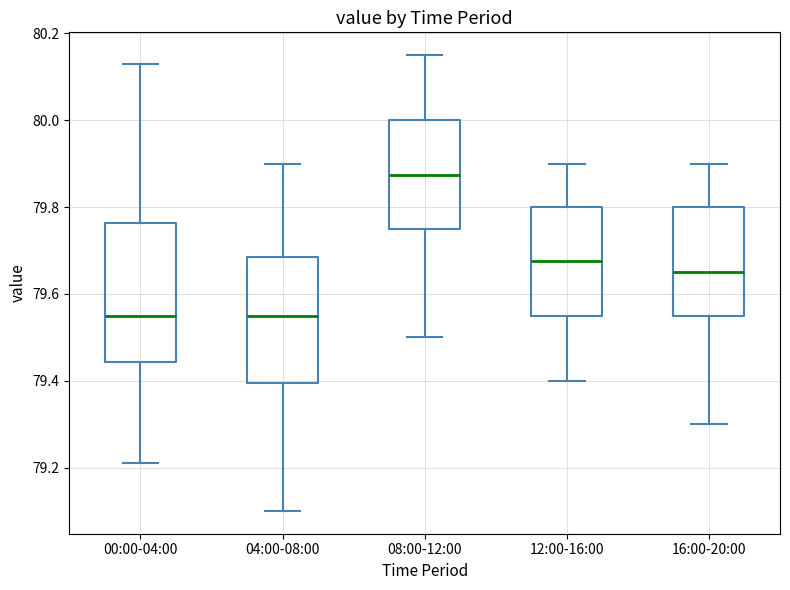

Where does the upper whisker of the box for 12:00-16:00 end on the y-axis? The values are not printed on the chart, so give them approximately, as read against the axis.

79.90